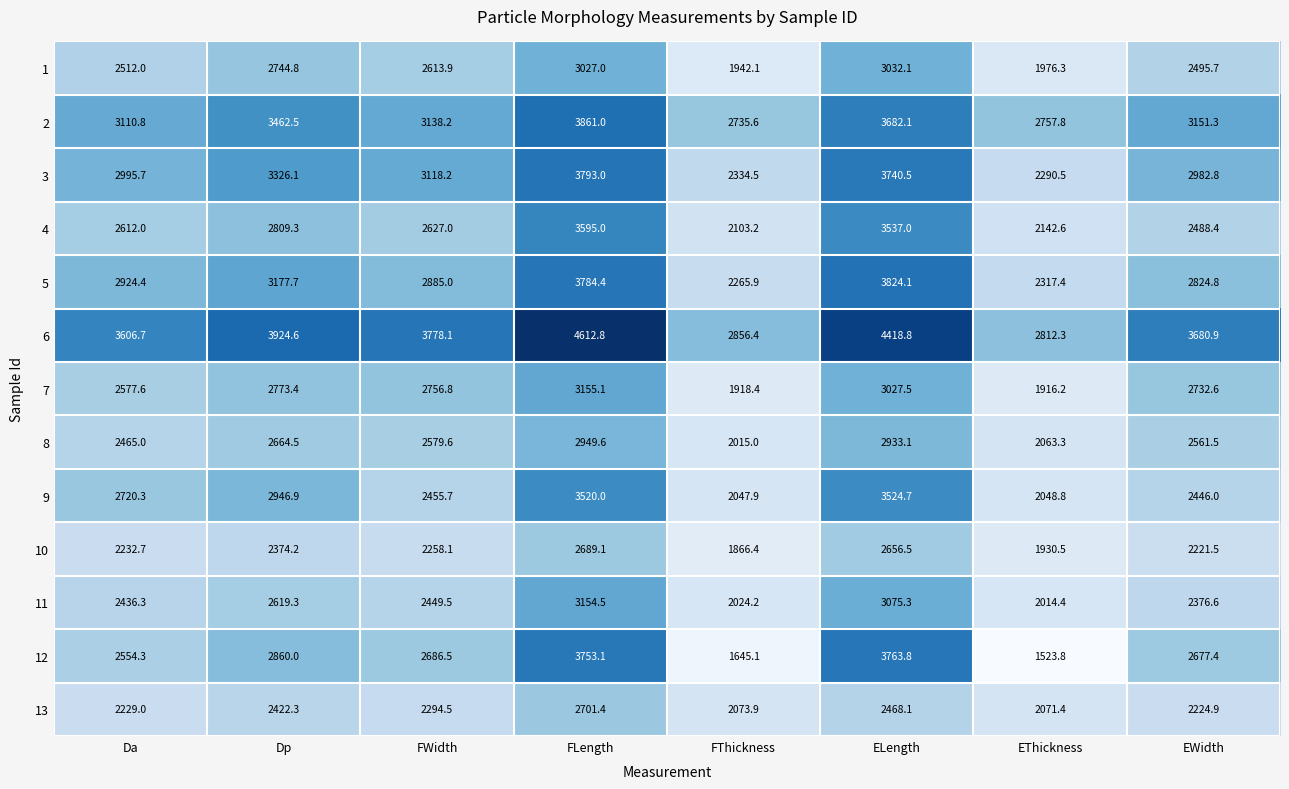

At which label does 13 first exceed 2294?

Dp